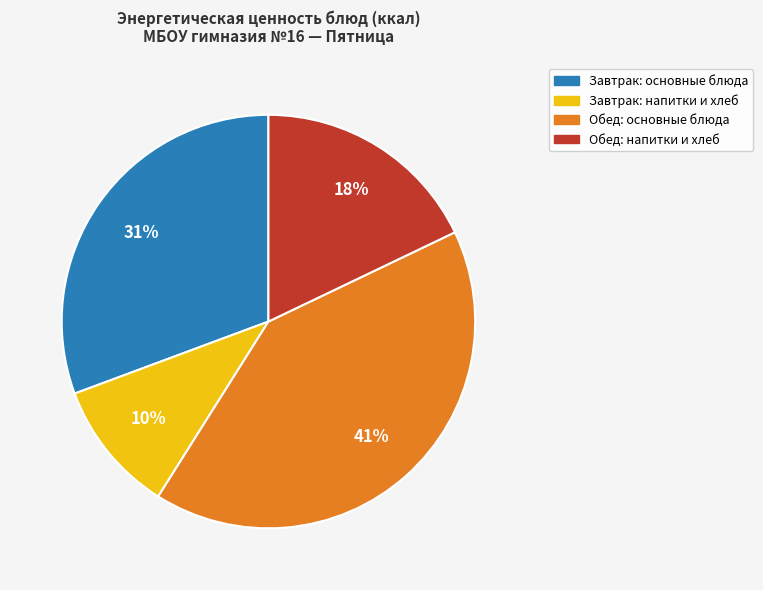

To the nearest percent, what is the difference between the largest and smallest slice percentages?

31%